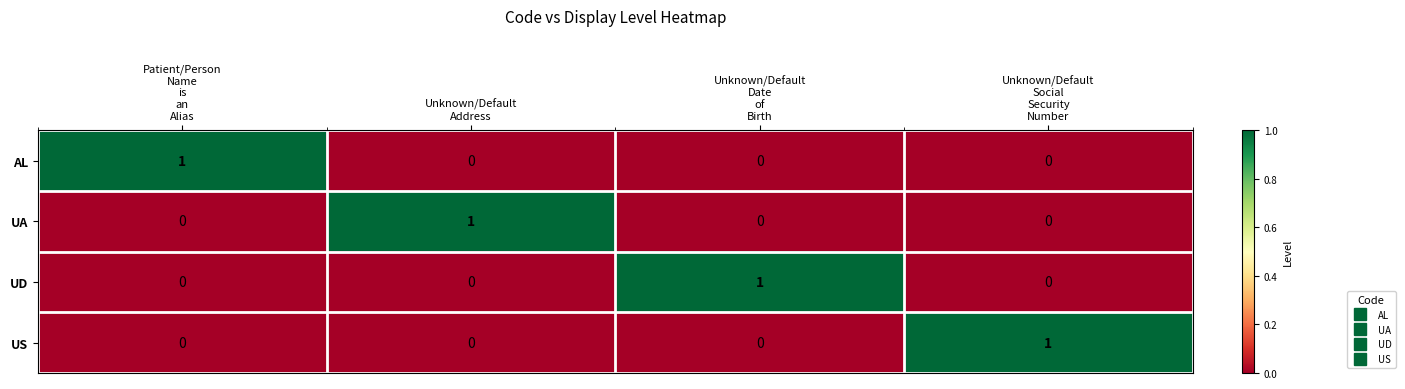

Count the US values in the range 0 to 1.

4